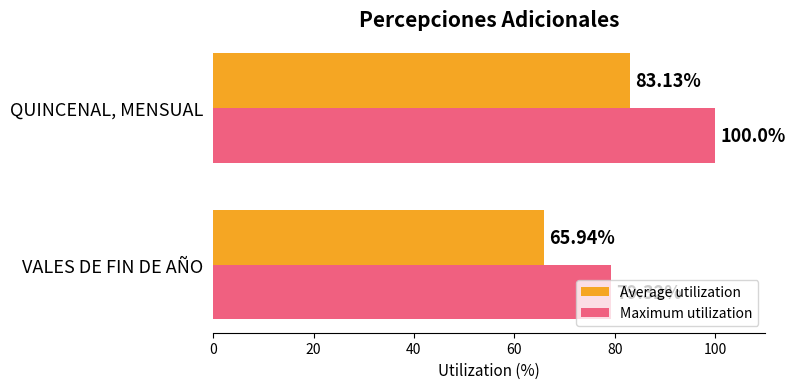

At which category is the sum across all series the highest?

QUINCENAL, MENSUAL